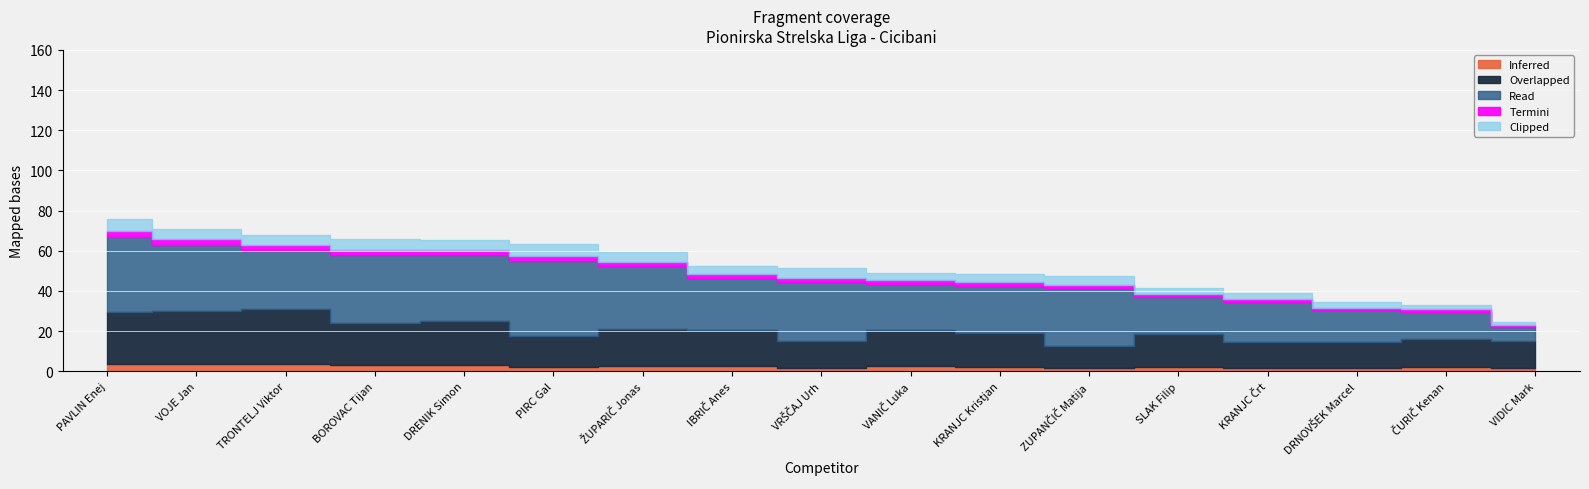

List the labels in order of Round 1 Total value, largest first.

PAVLIN Enej, VOJE Jan, TRONTELJ Viktor, BOROVAC Tijan, DRENIK Simon, PIRC Gal, ŽUPARIČ Jonas, IBRIČ Anes, VRŠČAJ Urh, VANIČ Luka, KRANJC Kristjan, ZUPANČIČ Matija, SLAK Filip, KRANJC Črt, DRNOVŠEK Marcel, ČURIČ Kenan, VIDIC Mark